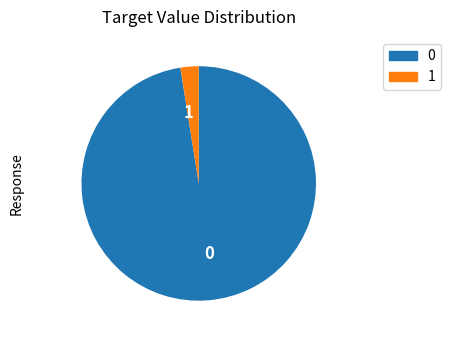

Count the number of slices in the pie.

2